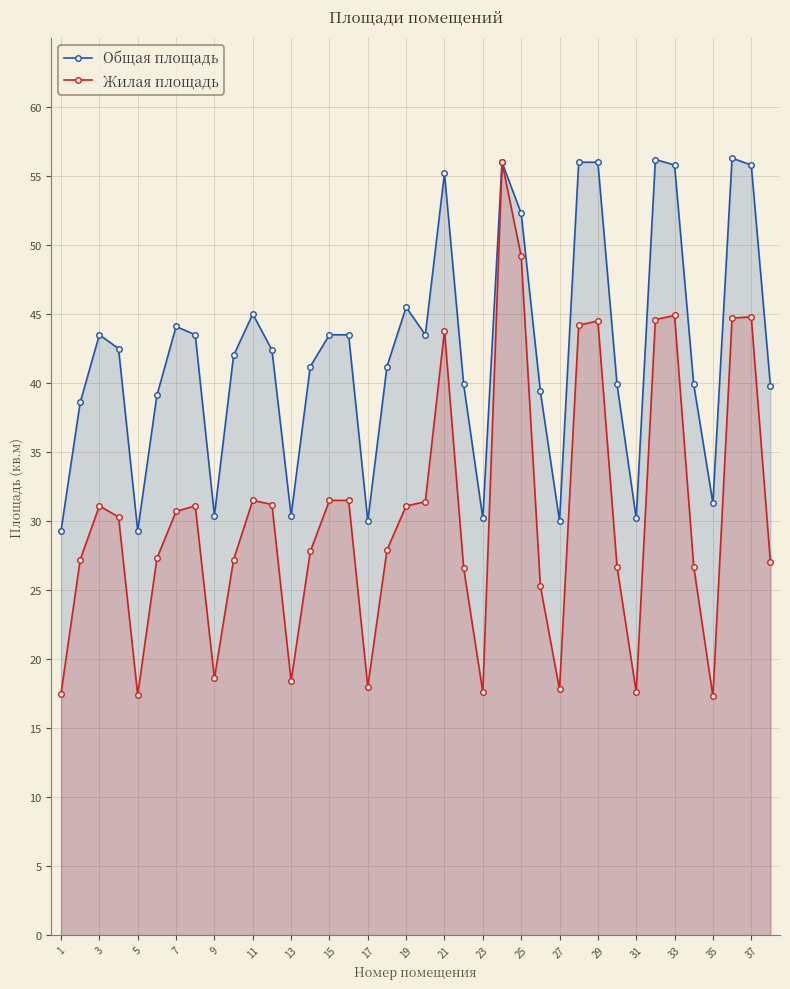

The value of Жилая площадь at 15 is 11.5. True or false?

False